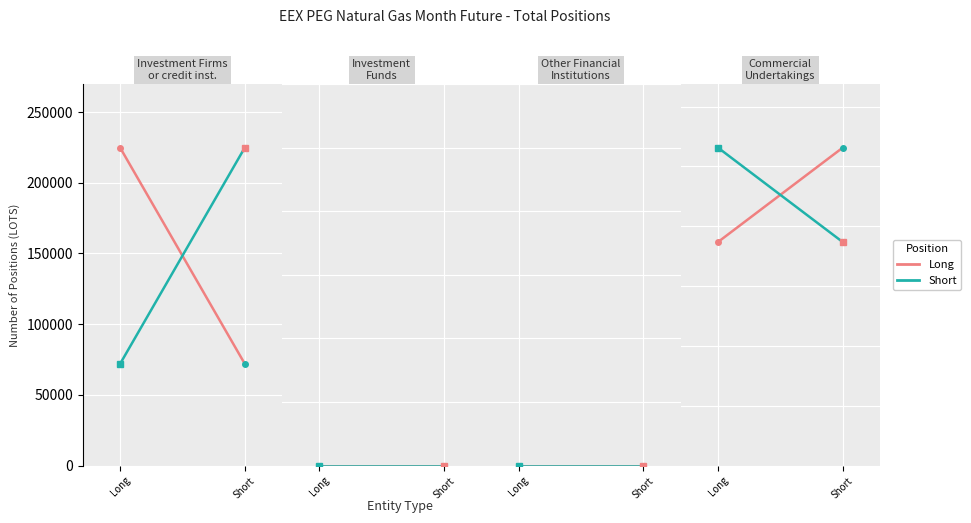

The value of Long at Short is 531366. True or false?

True